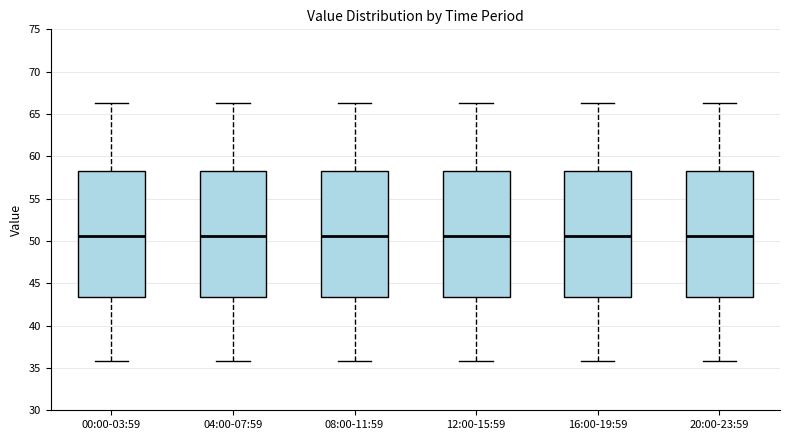

Reading left to right, read every box against the y-axis: the position of its median line, the range the box covers, and the ends of its whiskers. The values are not printed on the chart, so give them approximately, as read against the axis.

00:00-03:59: median 50.5, box 43.5 to 58.5, whiskers 36.0 to 66.5
04:00-07:59: median 50.5, box 43.5 to 58.5, whiskers 36.0 to 66.5
08:00-11:59: median 50.5, box 43.5 to 58.5, whiskers 36.0 to 66.5
12:00-15:59: median 50.5, box 43.5 to 58.5, whiskers 36.0 to 66.5
16:00-19:59: median 50.5, box 43.5 to 58.5, whiskers 36.0 to 66.5
20:00-23:59: median 50.5, box 43.5 to 58.5, whiskers 36.0 to 66.5